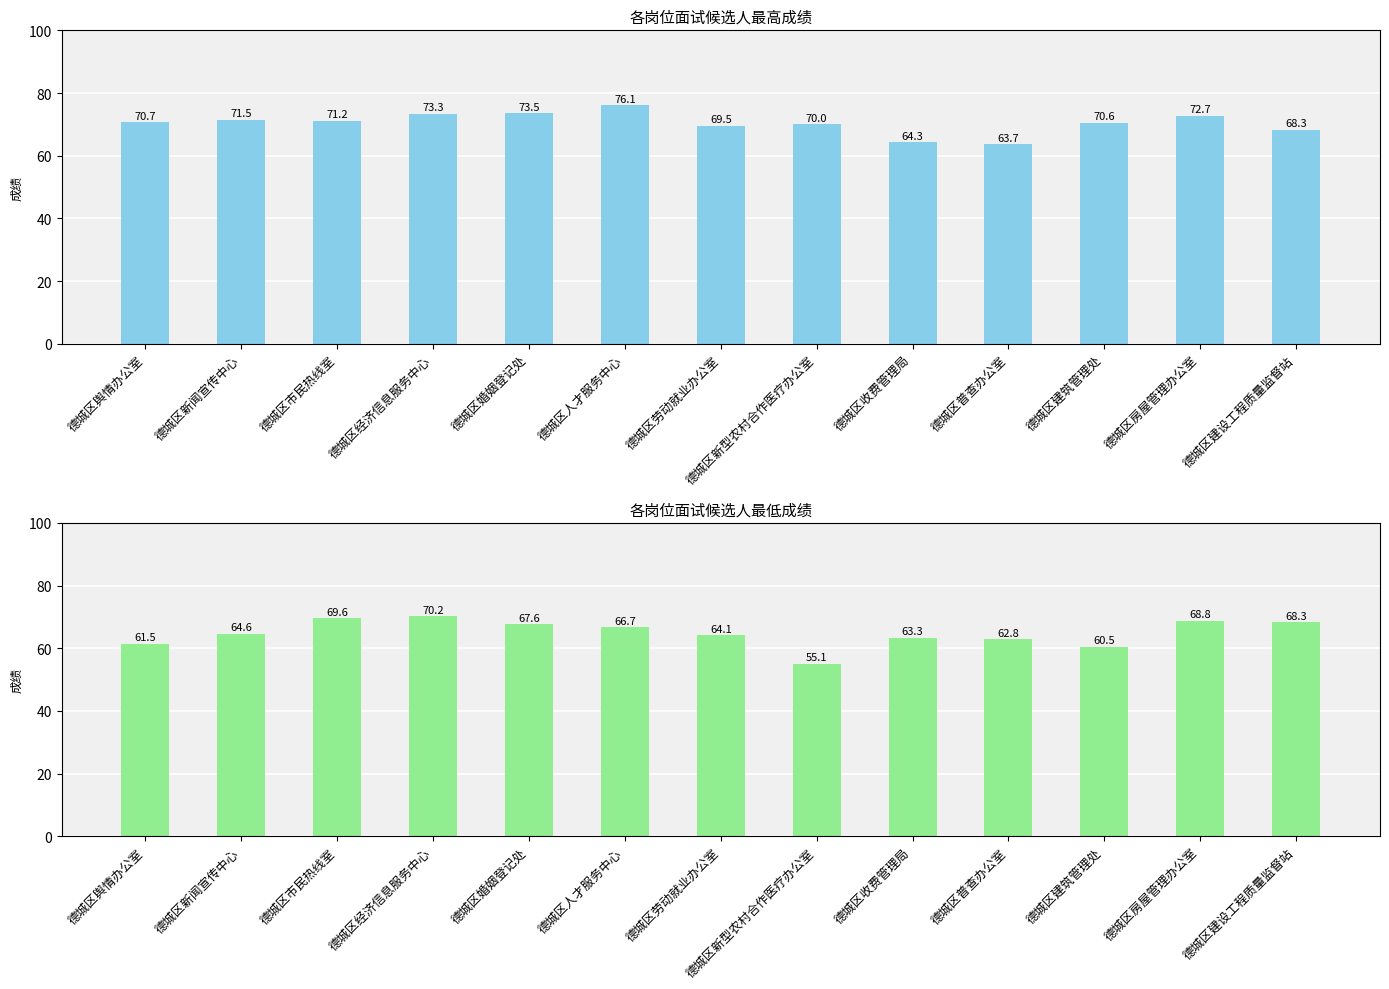

The 最低成绩 series shows 68.8 at 德城区房屋管理办公室. True or false?

True